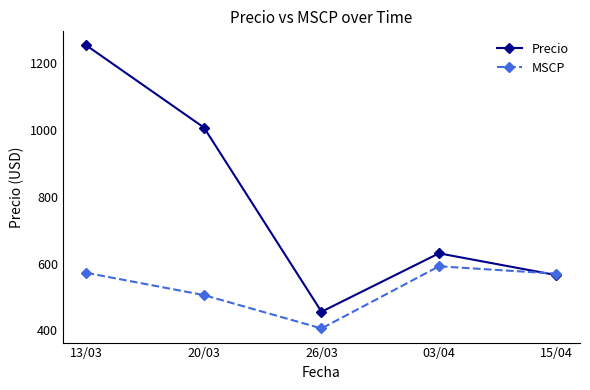

Is the value of MSCP at 13/03 greater than the value of Precio at 26/03?

Yes